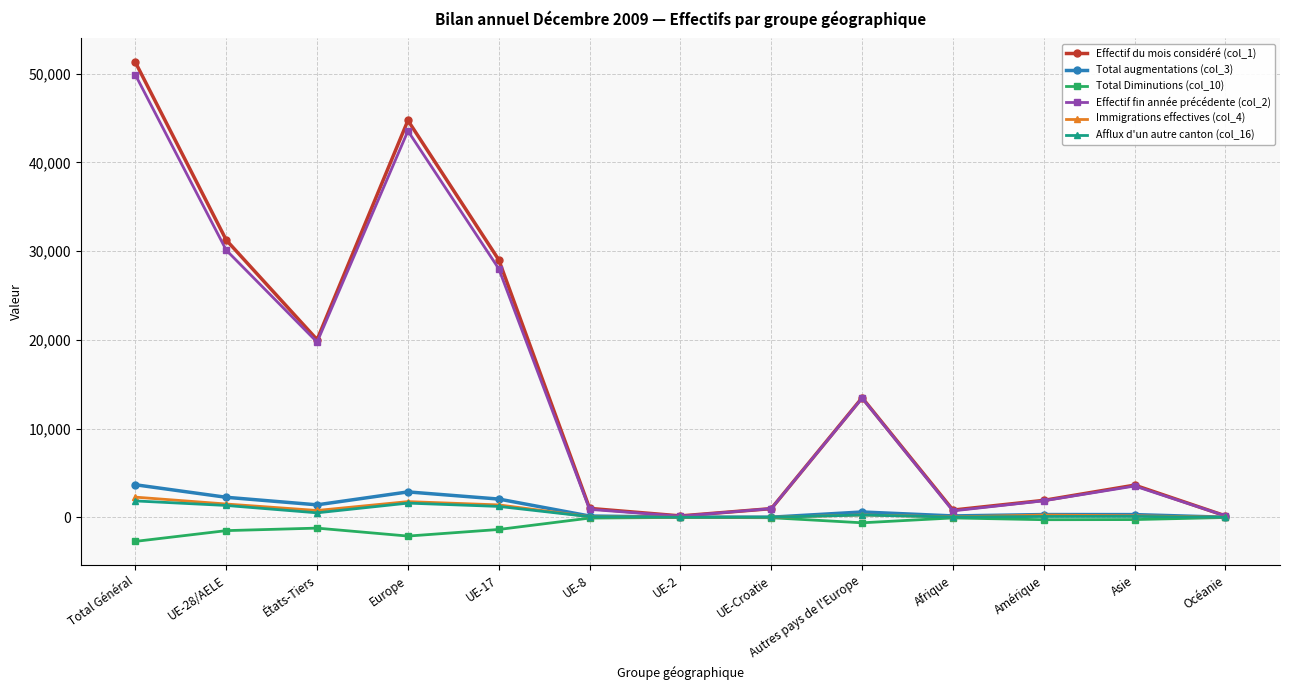

At which category does Effectif du mois considéré (col_1) reach its first local peak?

Europe